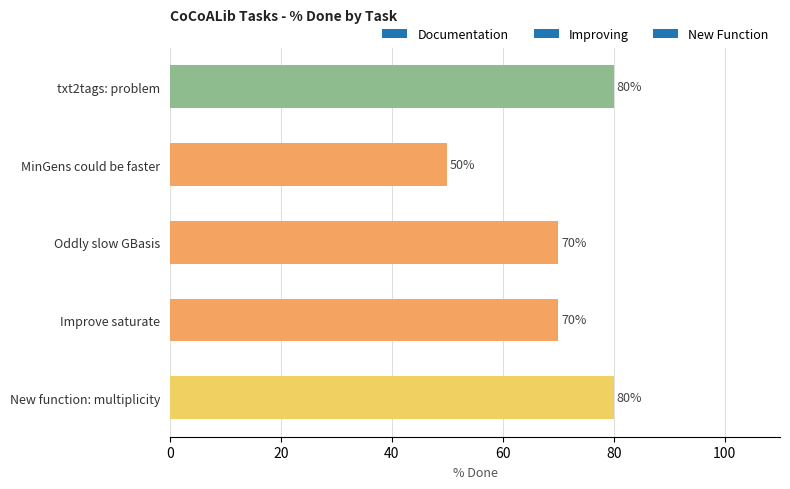

Reading top to bottom, list all the values displayed in this chart.

80	50	70	70	80